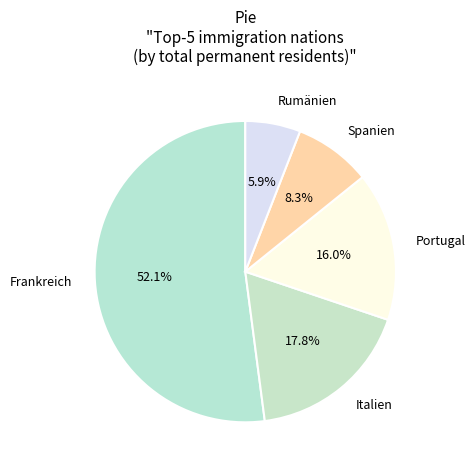

To the nearest percent, what portion does Spanien represent?

8%